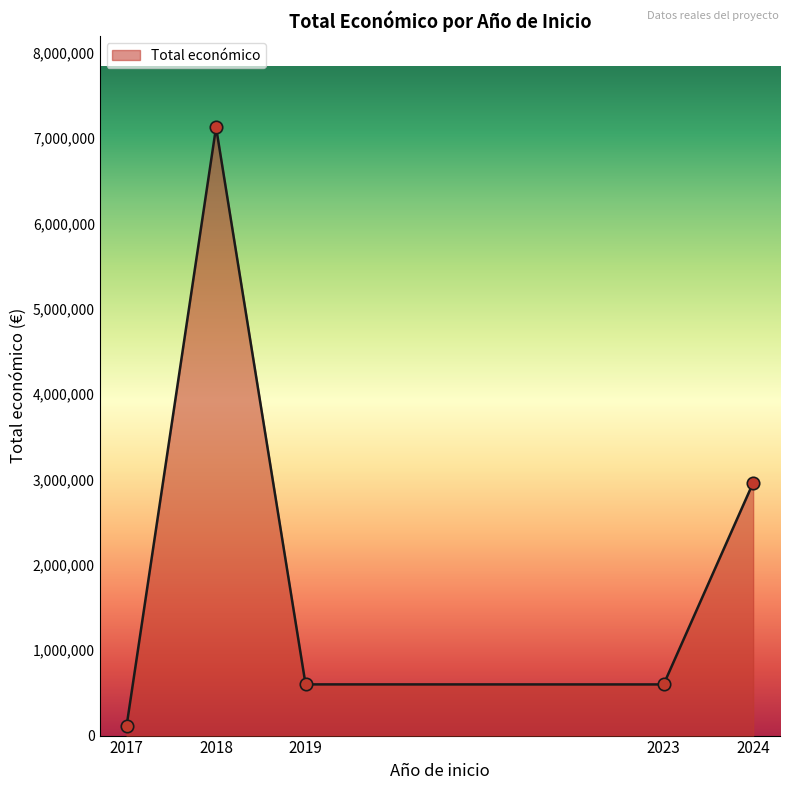

What is the ratio of the value at 2018 to the value at 2024?

2.4